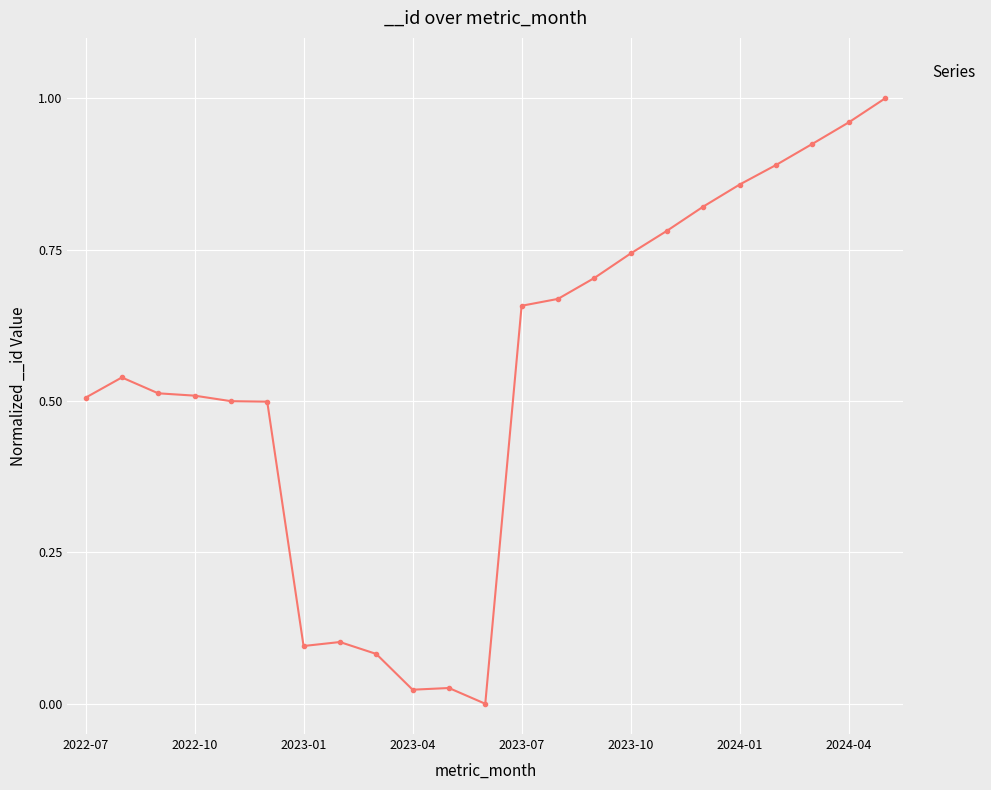

What is the sum of all values?

12.4